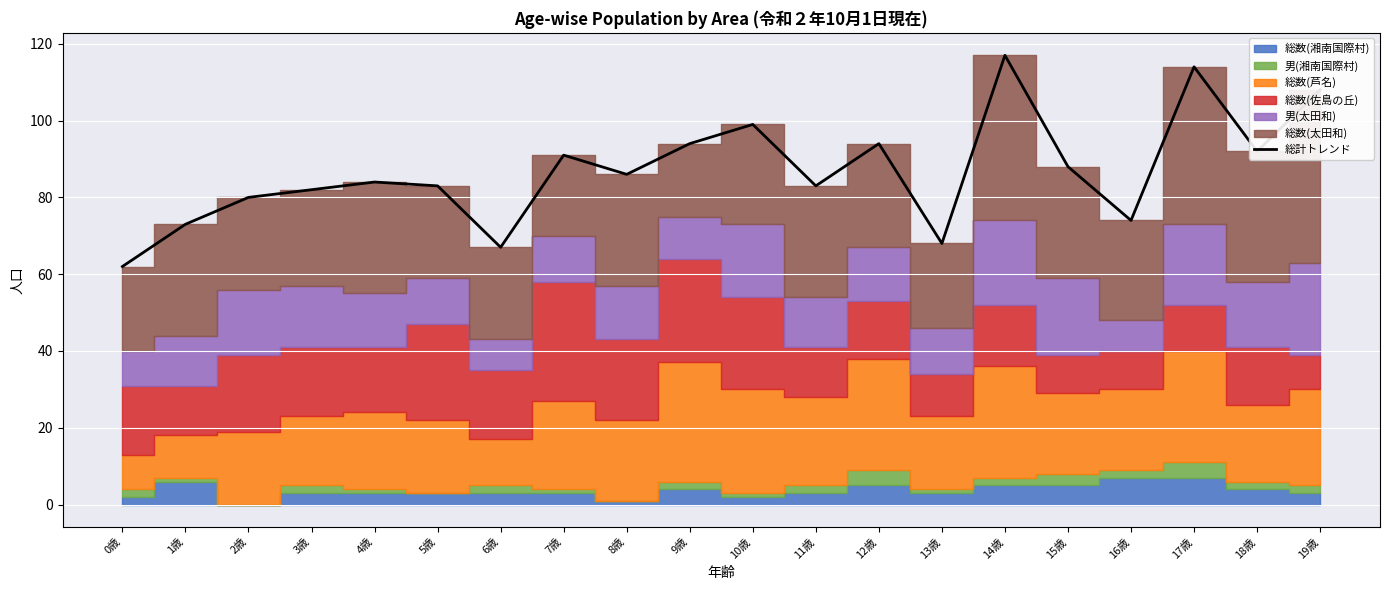

How many points are lower than both their immediate neighbors (excluding endpoints)?

6